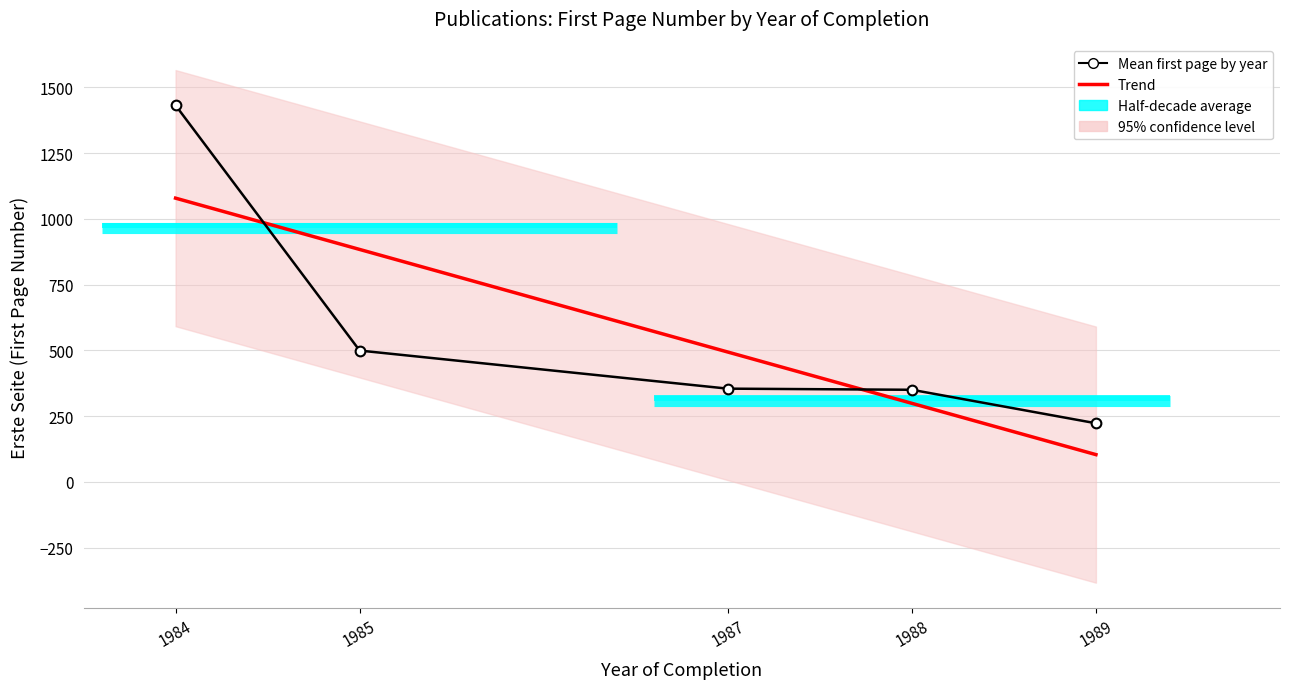

Rank the series at 1988 from lowest to highest value.

Trend, Mean first page by year